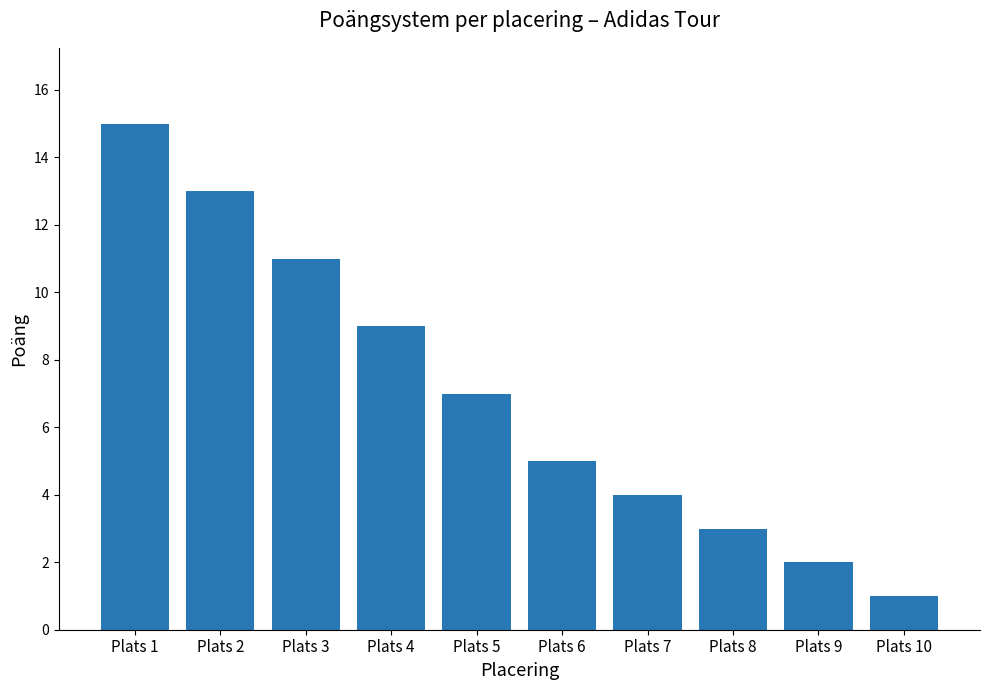

Approximately how many times larger is the value at Plats 5 compared to Plats 9?

3.5